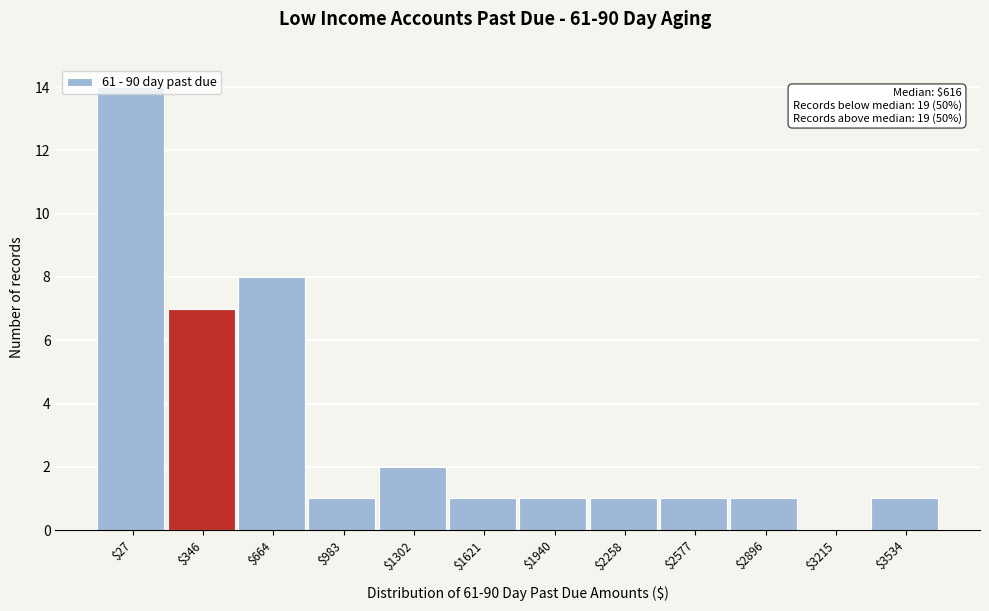

What is the maximum value shown in the chart?

14